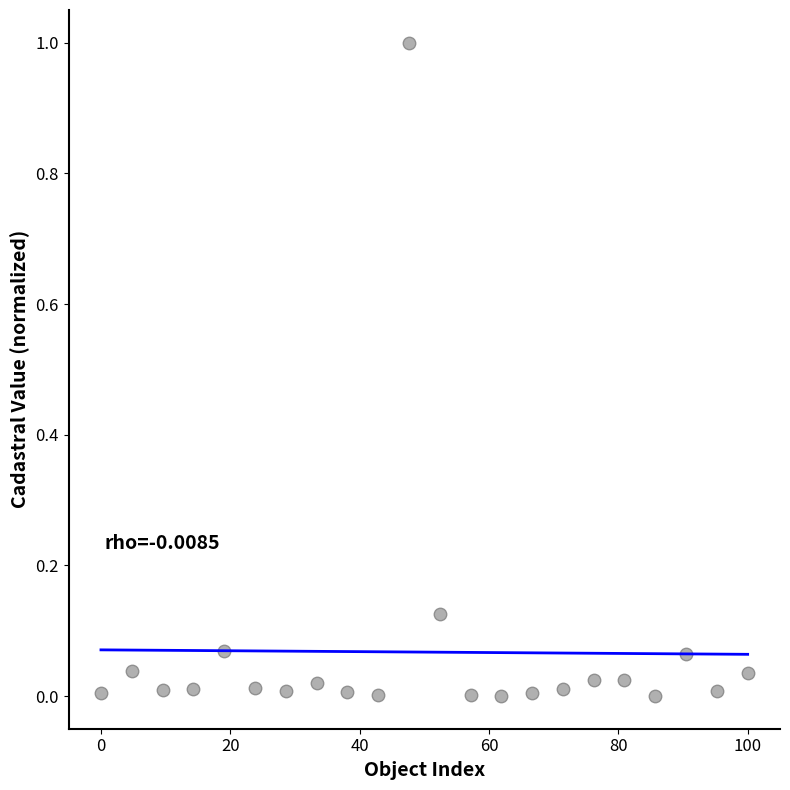

What is the range of X values (max minus min)?

100.0